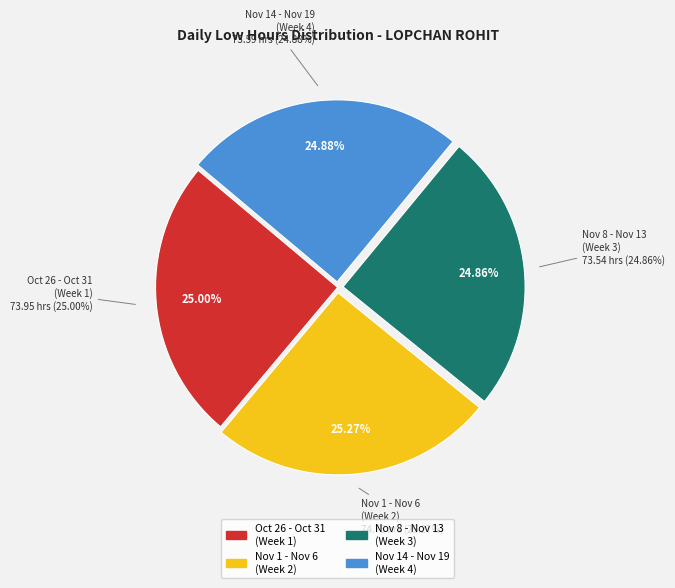

Do 19-Sun and 18-Sat together represent more than half of the pie?

No